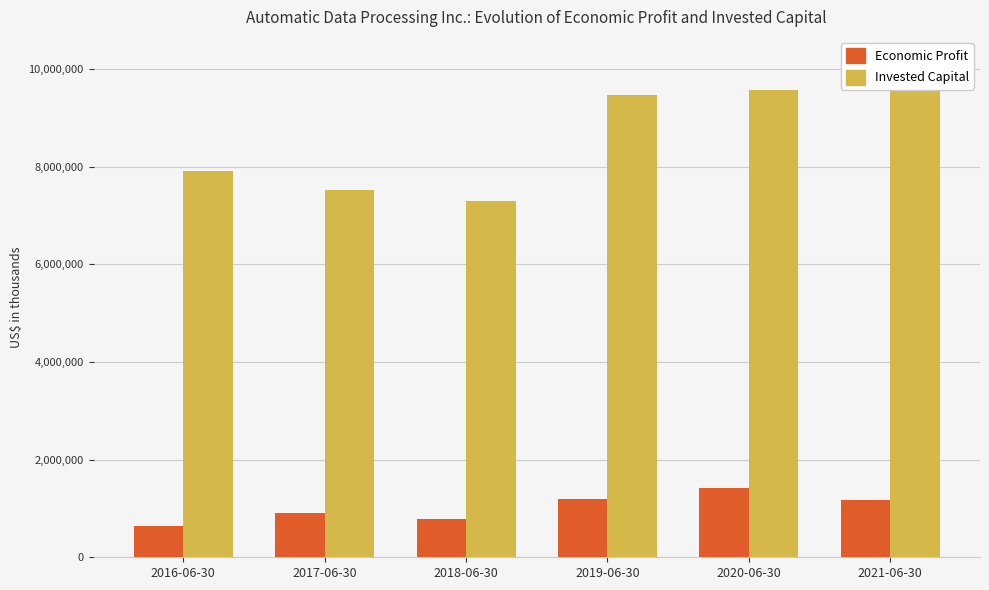

Which has a higher value, 2019-06-30 or 2021-06-30?

2019-06-30